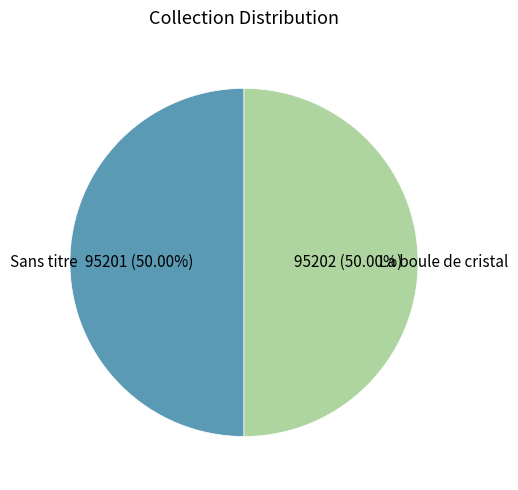

To the nearest percent, what portion does Sans titre represent?

50%